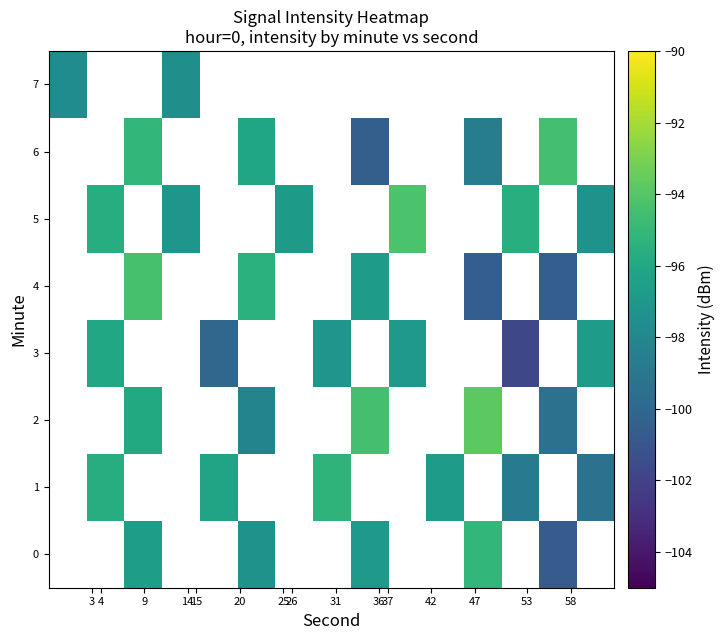

Is the value of row_2 at 14 greater than the value of row_7 at 3?

No